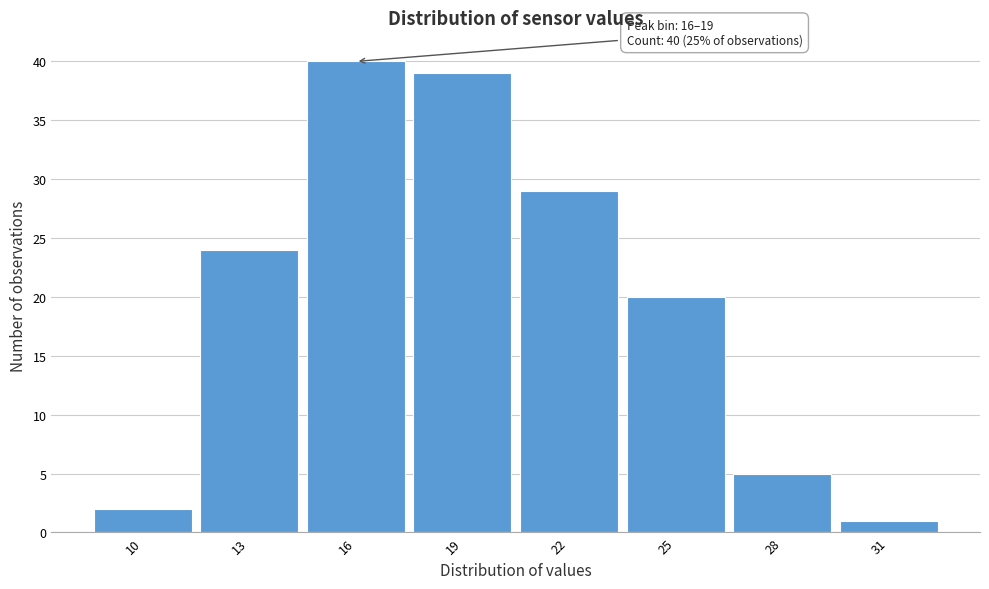

Reading right to left, what are all the values shown in this chart?

1	5	20	29	39	40	24	2